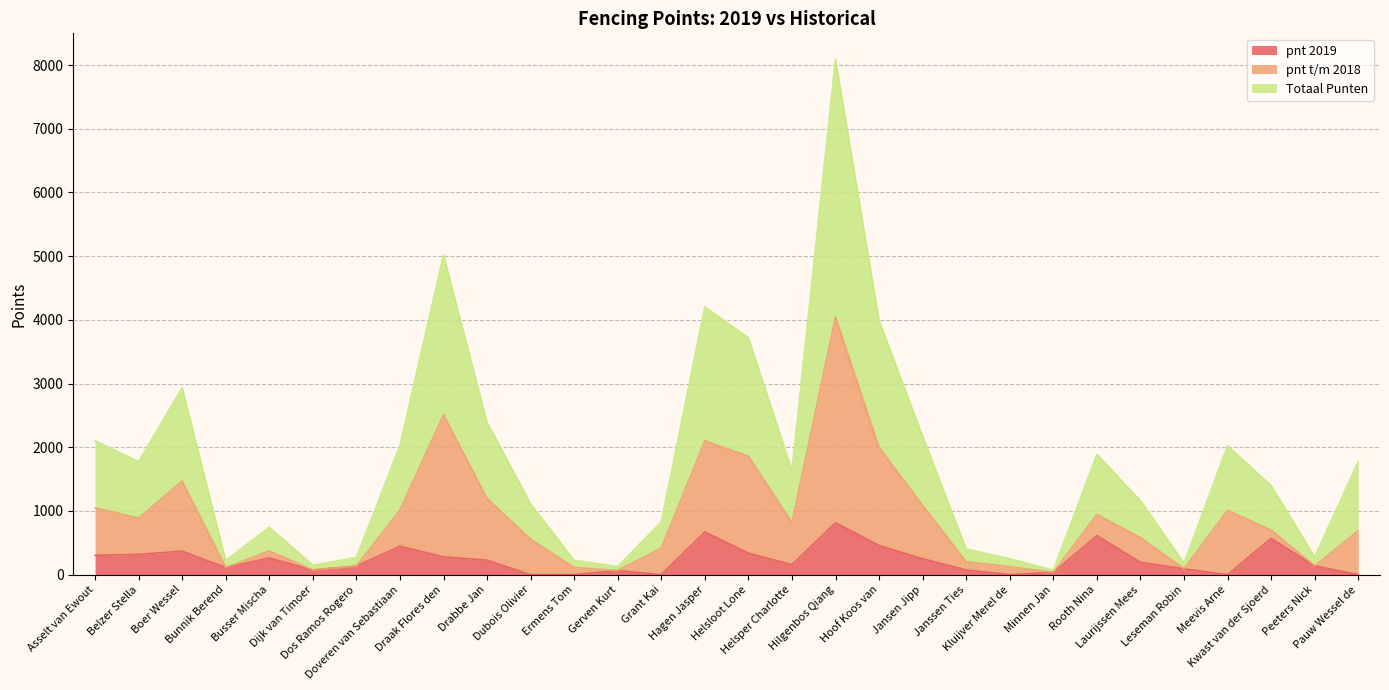

What is the label of the 24th point from the left?

Rooth Nina